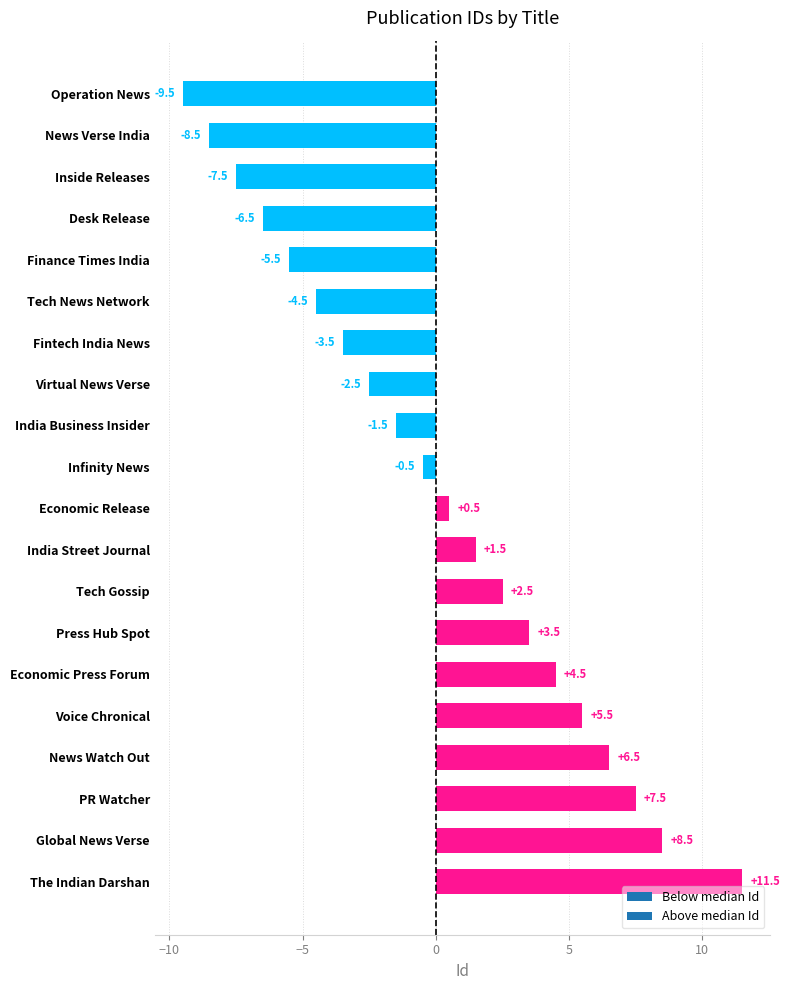

What is the label of the 5th bar from the top?

Finance Times India